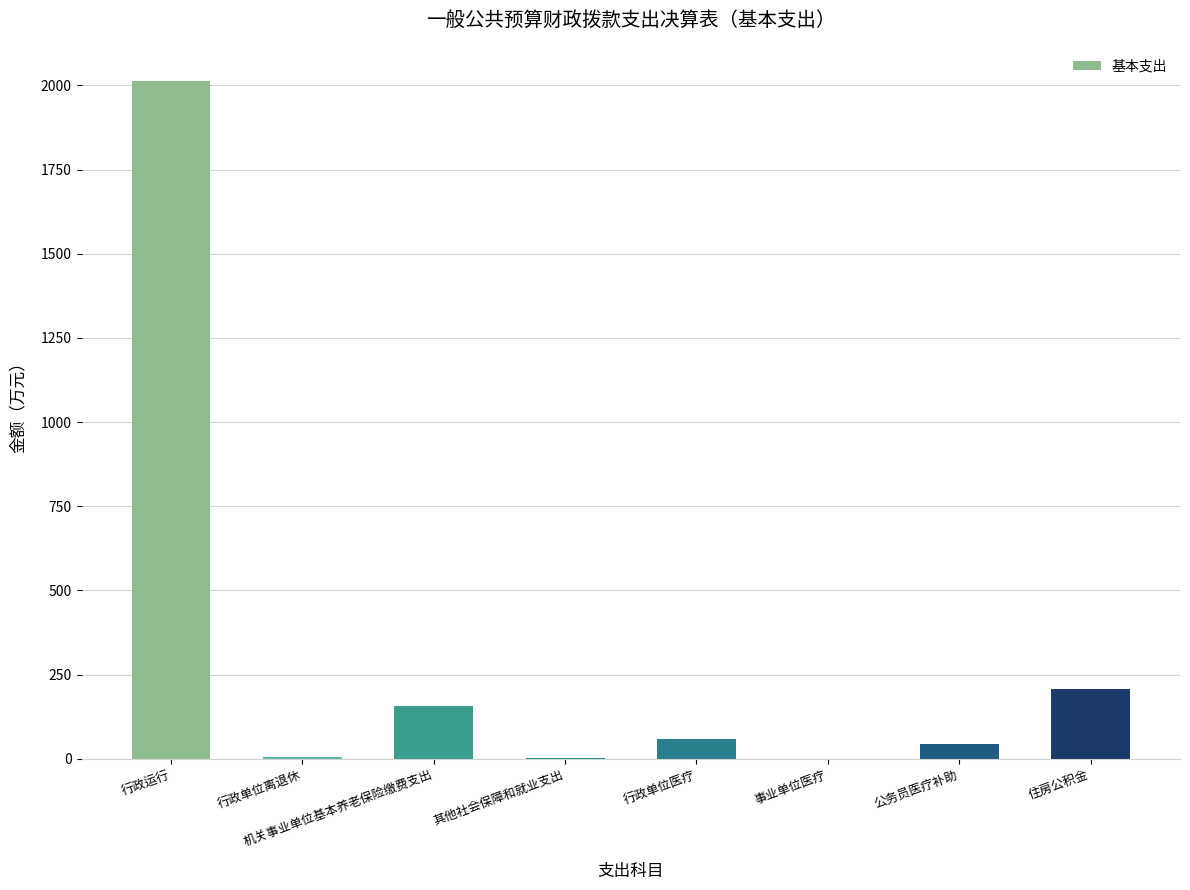

Are the bars horizontal?

No